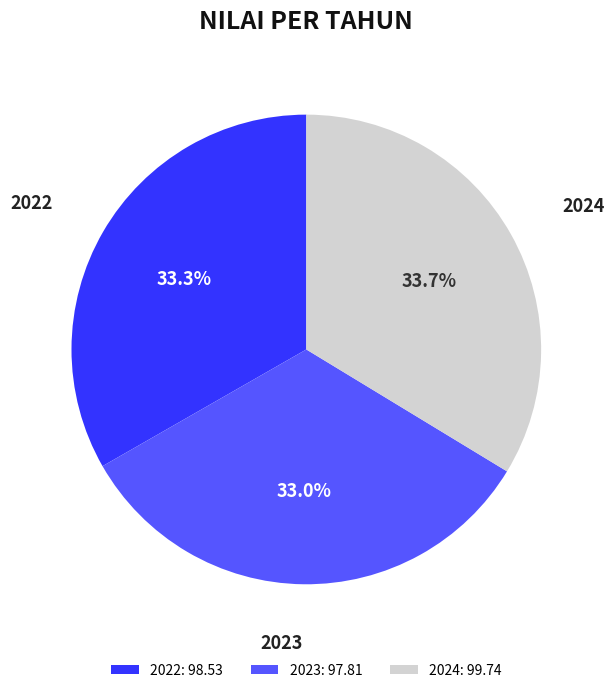

How many slices are in this pie chart?

3